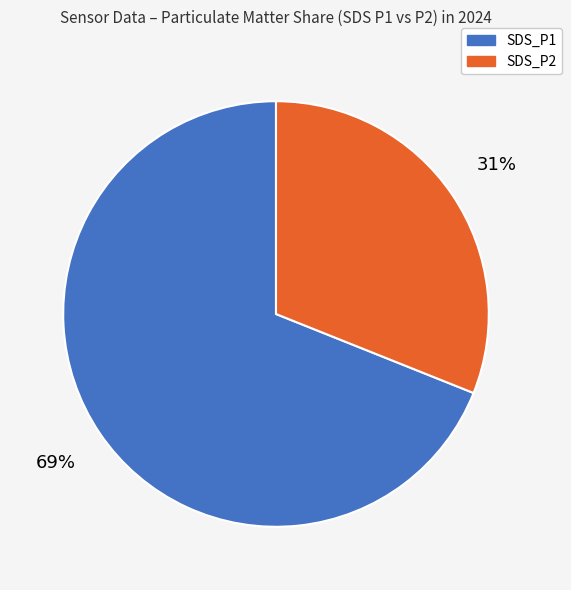

Which slice is the smallest?

SDS_P2